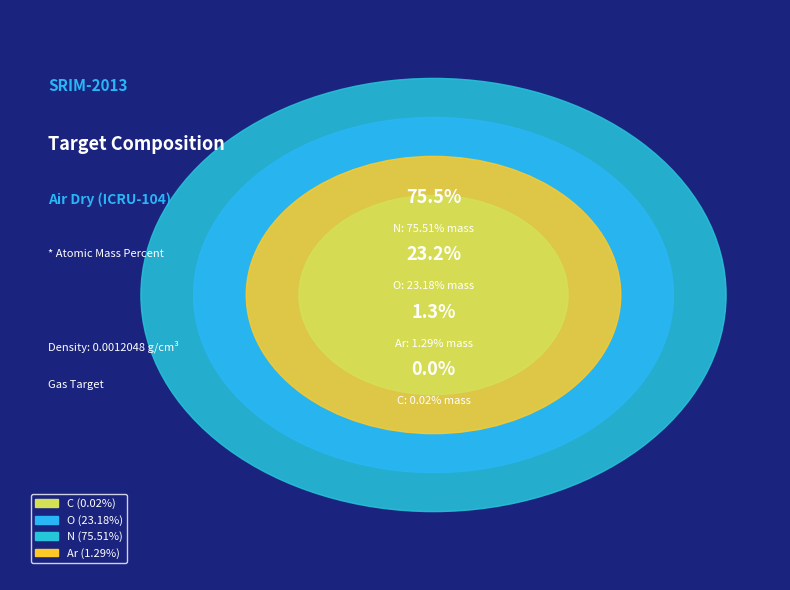

Count the number of slices in the pie.

4